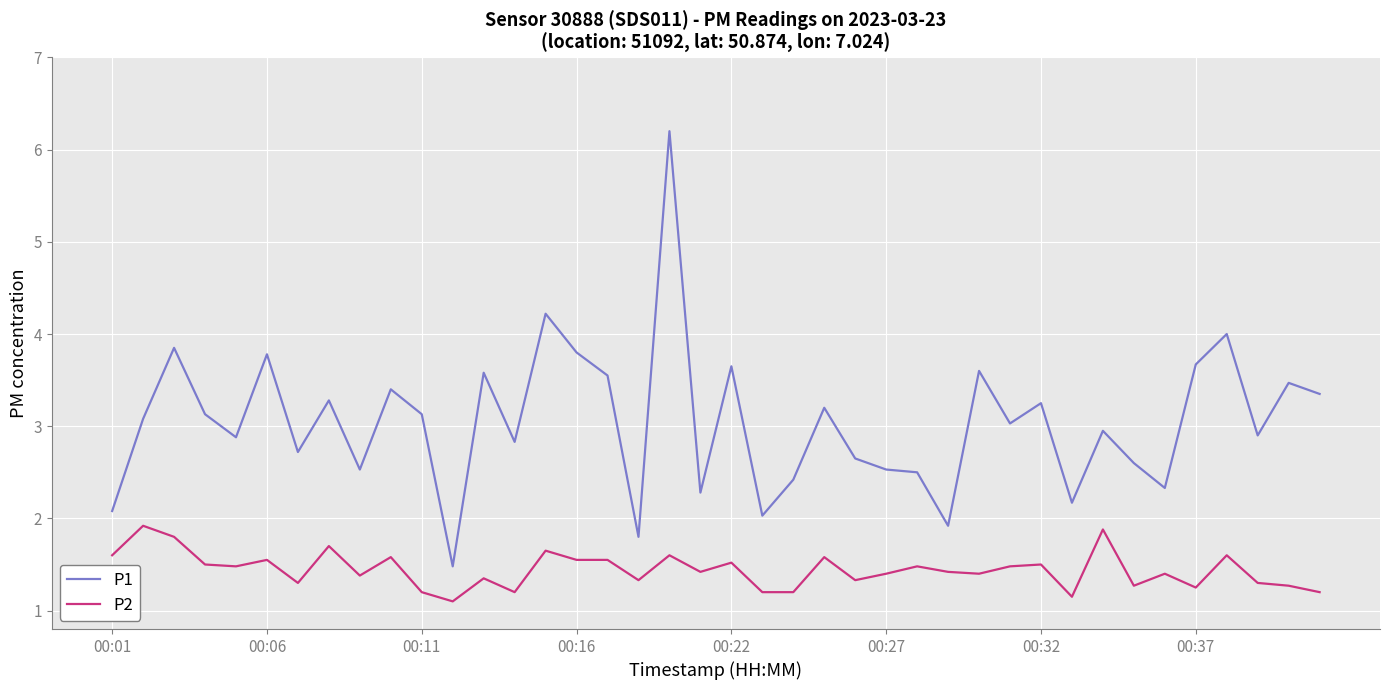

Rank the series by their maximum value, from highest to lowest.

P1, P2